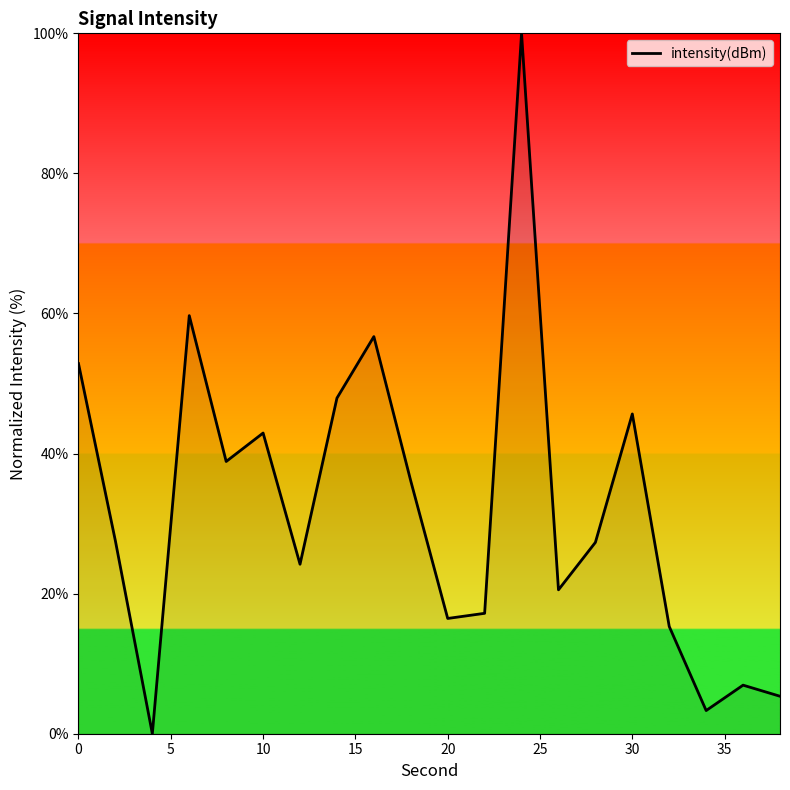

What is the greatest value displayed?

100.0